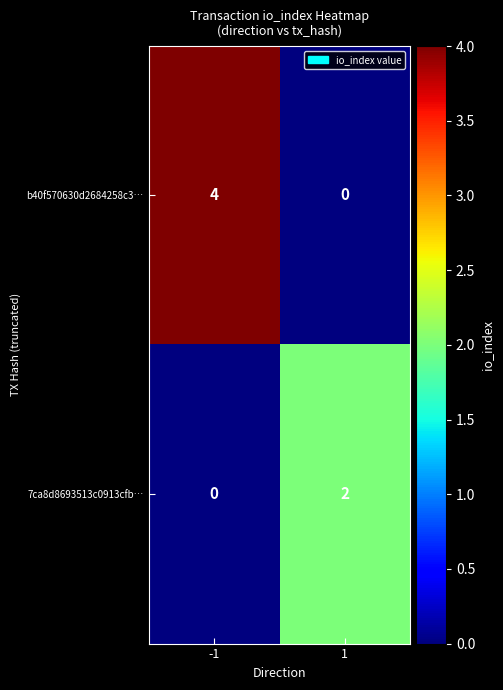

What is the maximum value shown in the chart?

4